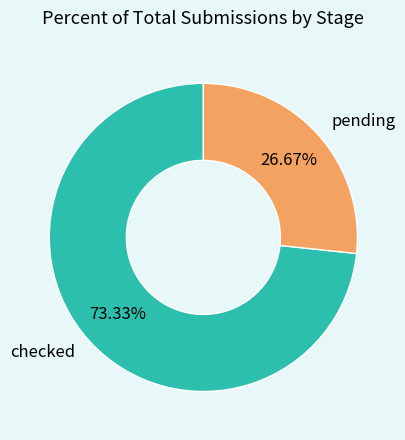

How much of the chart is everything except checked?

26.7%